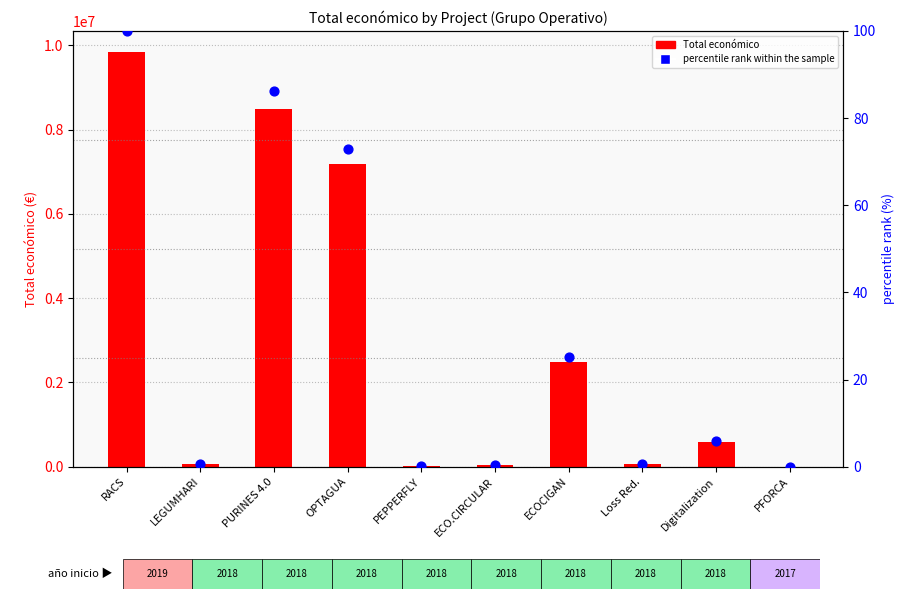

What is the total value across all series at ECOCIGAN?

2483739.2